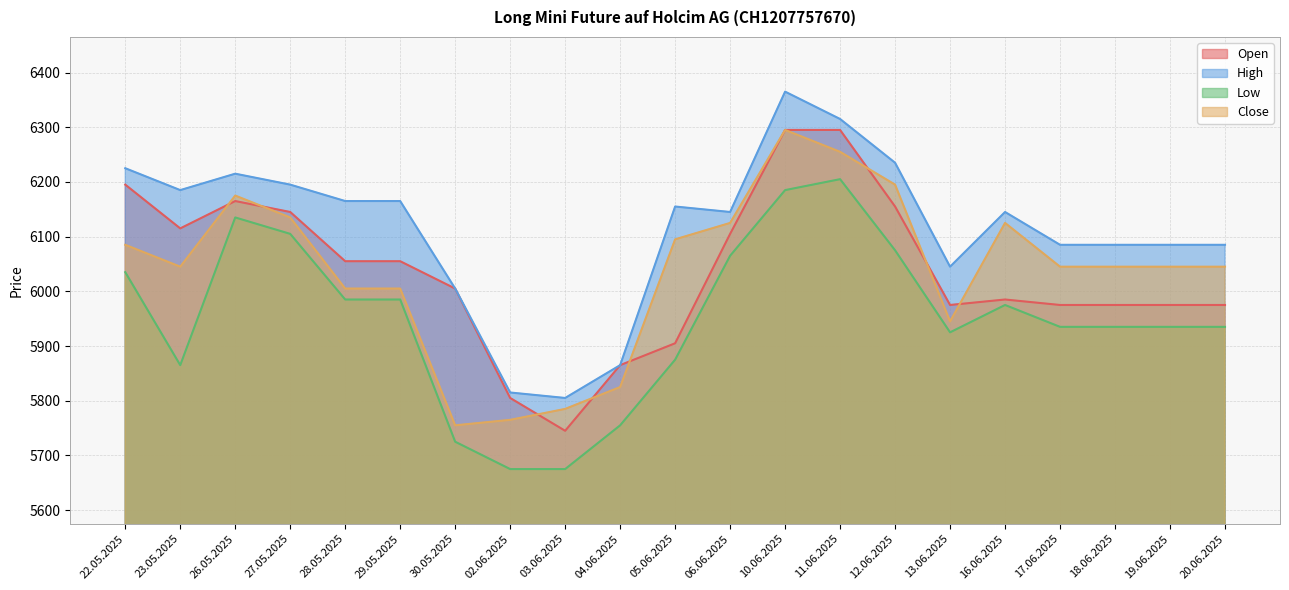

True or false: Low and High cross at least once.

False